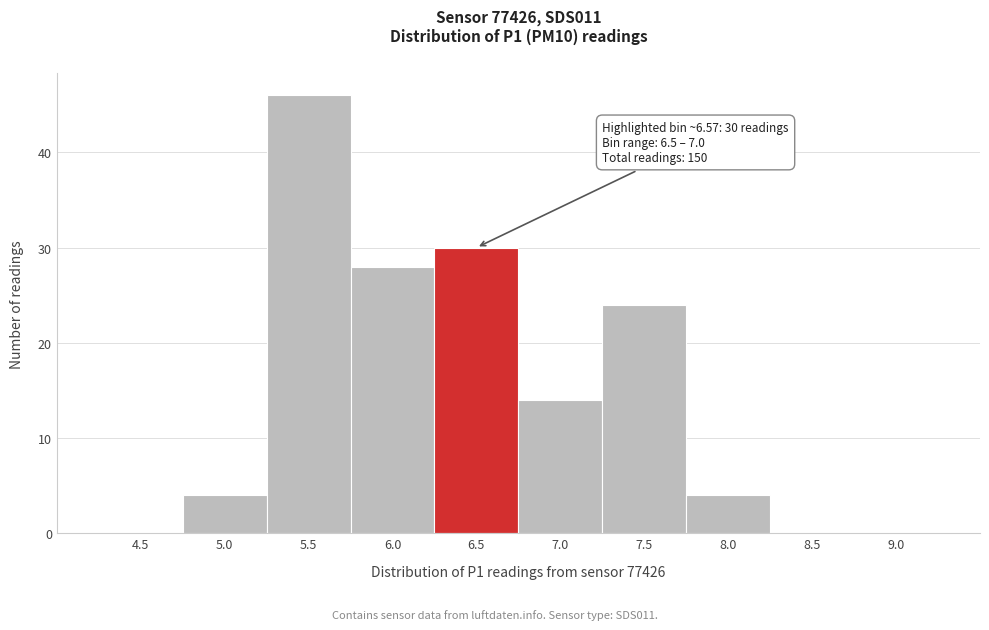

Reading right to left, what are all the values shown in this chart?

9.0=0	8.5=0	8.0=4	7.5=24	7.0=14	6.5=30	6.0=28	5.5=46	5.0=4	4.5=0